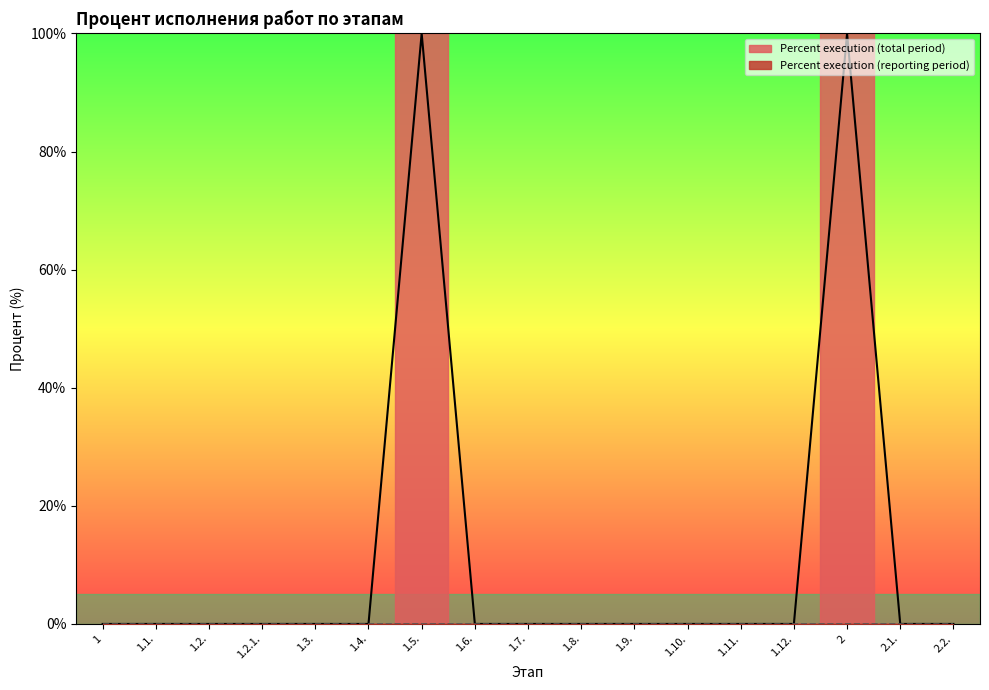

What is the greatest value displayed?

100